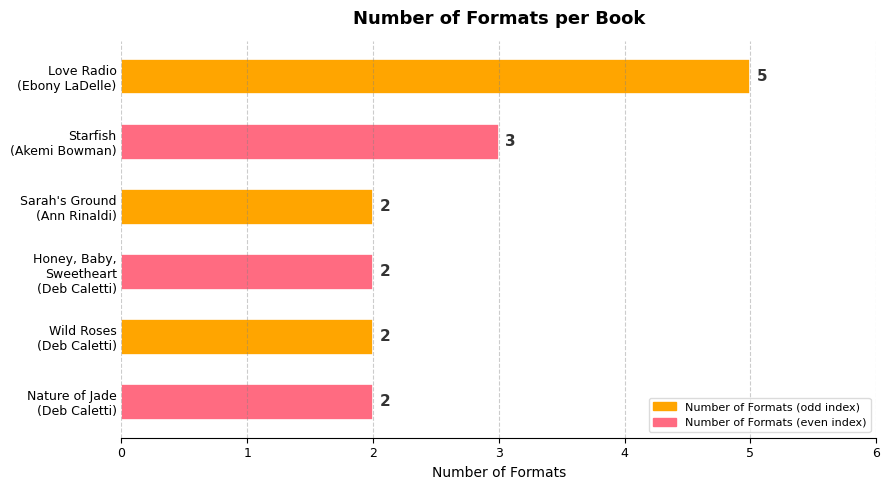

Reading top to bottom, what are all the values shown in this chart?

5	3	2	2	2	2